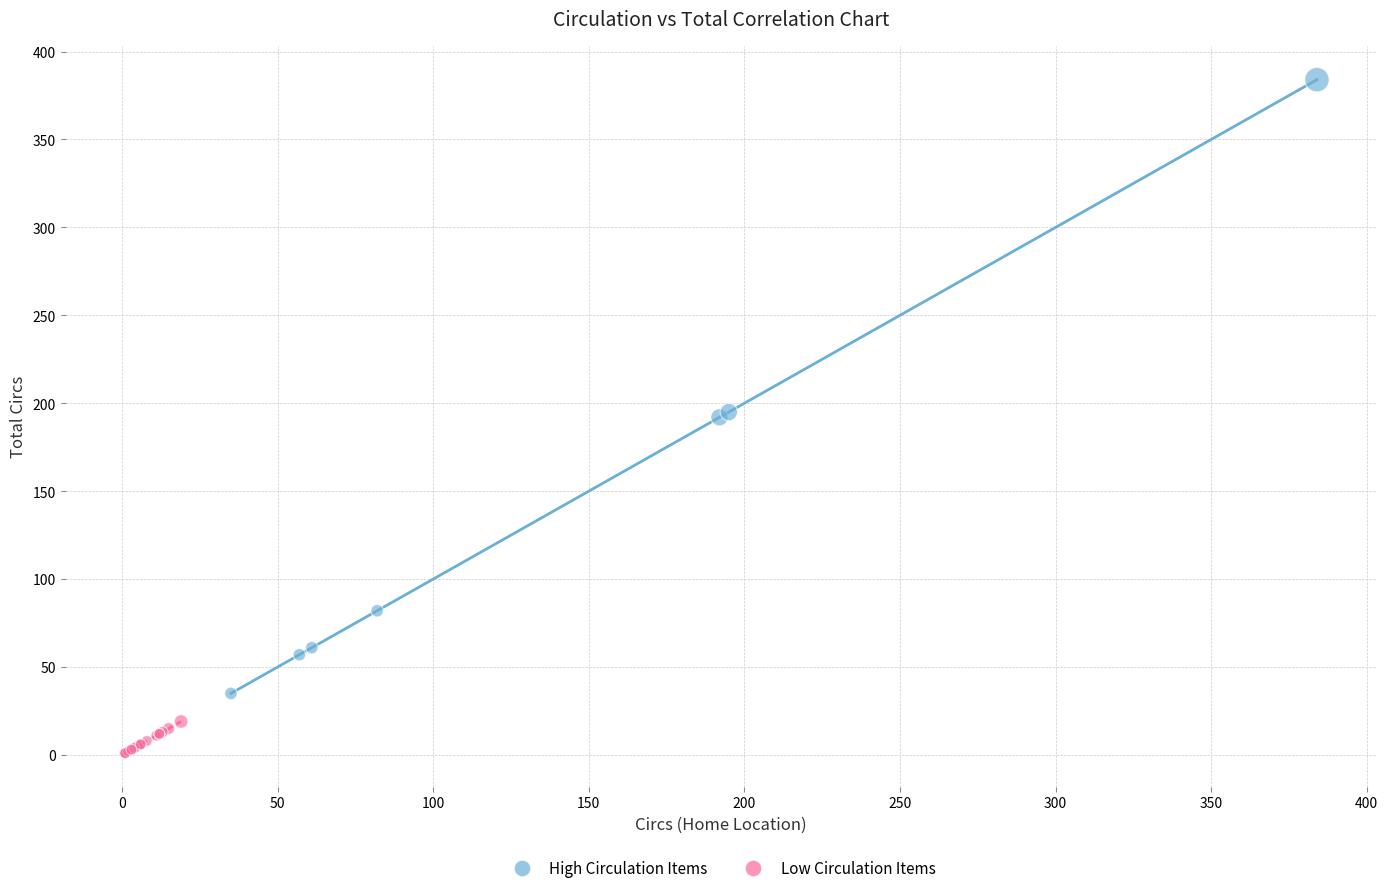

Which series reaches the maximum Y coordinate?

High Circulation Items